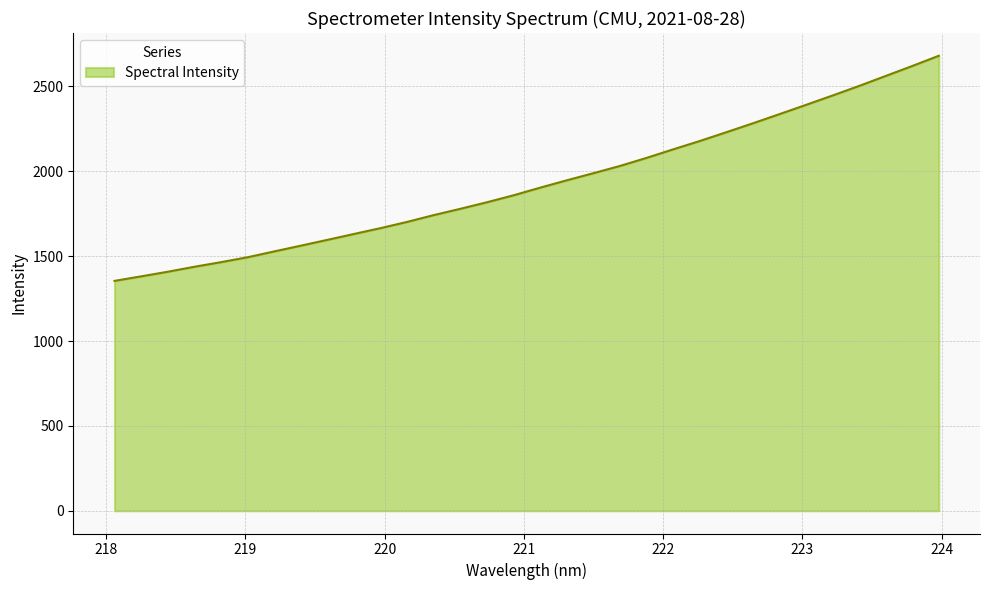

What is the difference between the maximum and minimum values?

1326.4